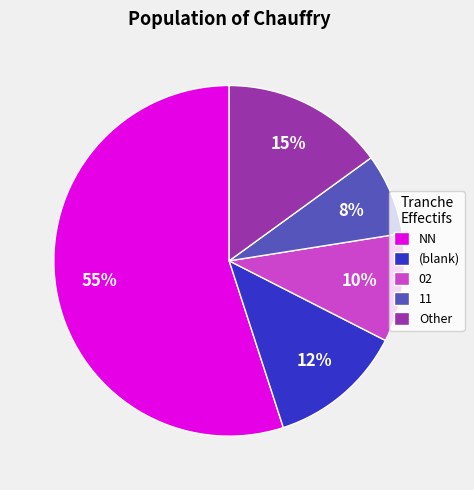

Which slice is the smallest?

11